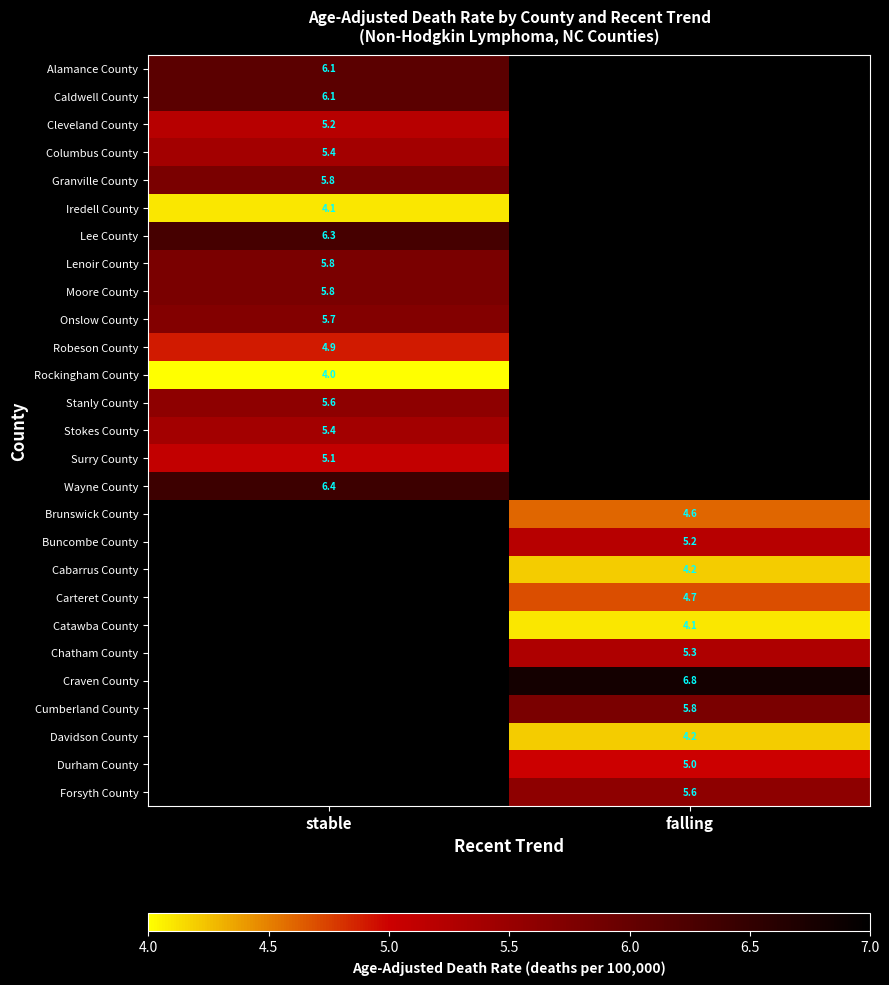

At how many categories does at least one series exceed 6?

2